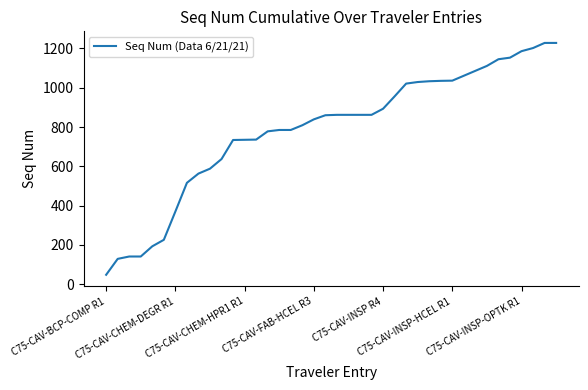

What is the difference between the maximum and minimum values?

1180